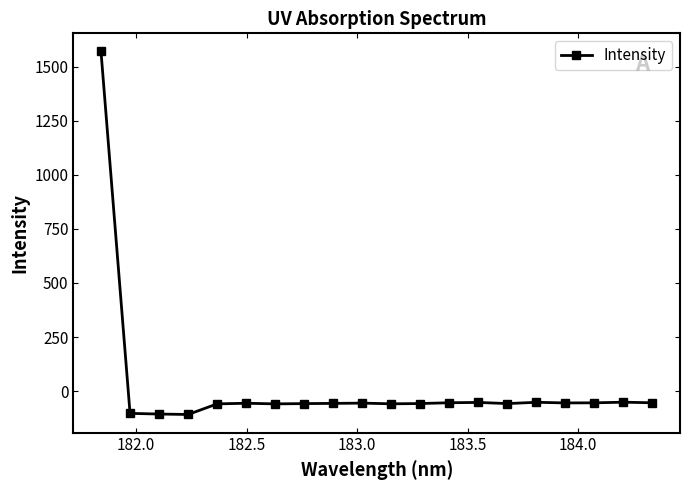

What is the value of the 1st point from the left?

1570.0